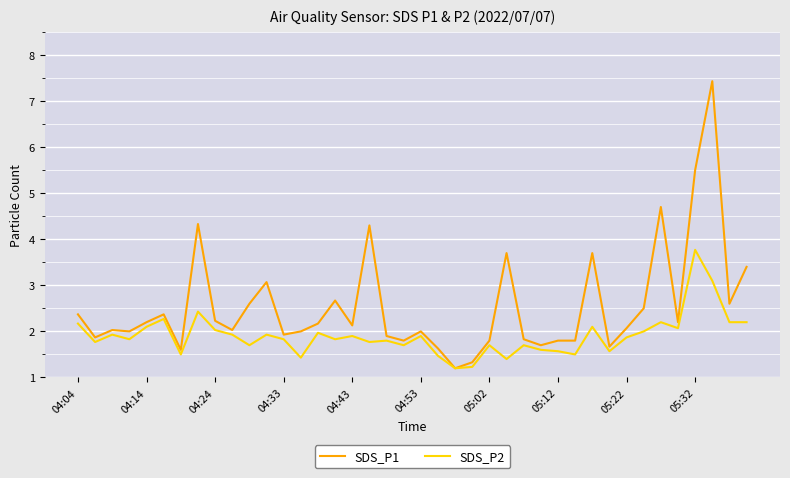

Reading left to right, list all the values displayed in this chart.

SDS_P1: 2.4	1.9	2.0	2.0	2.2	2.4	1.6	4.3	2.2	2.0	2.6	3.1	1.9	2.0	2.2	2.7	2.1	4.3	1.9	1.8	2.0	1.6	1.2	1.3	1.8	3.7	1.8	1.7	1.8	1.8	3.7	1.7	2.1	2.5	4.7	2.2	5.5	7.4	2.6	3.4
SDS_P2: 2.2	1.8	1.9	1.8	2.1	2.3	1.5	2.4	2.0	1.9	1.7	1.9	1.8	1.4	2.0	1.8	1.9	1.8	1.8	1.7	1.9	1.5	1.2	1.2	1.7	1.4	1.7	1.6	1.6	1.5	2.1	1.6	1.9	2.0	2.2	2.1	3.8	3.1	2.2	2.2